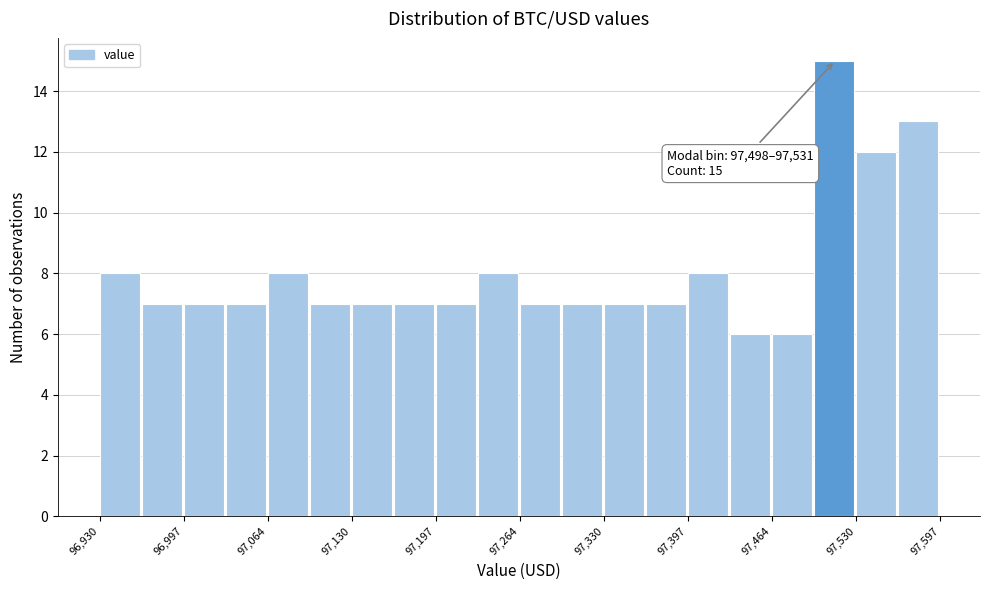

Read against the x-axis, roughly where is the centre of the tallest bar?

97510